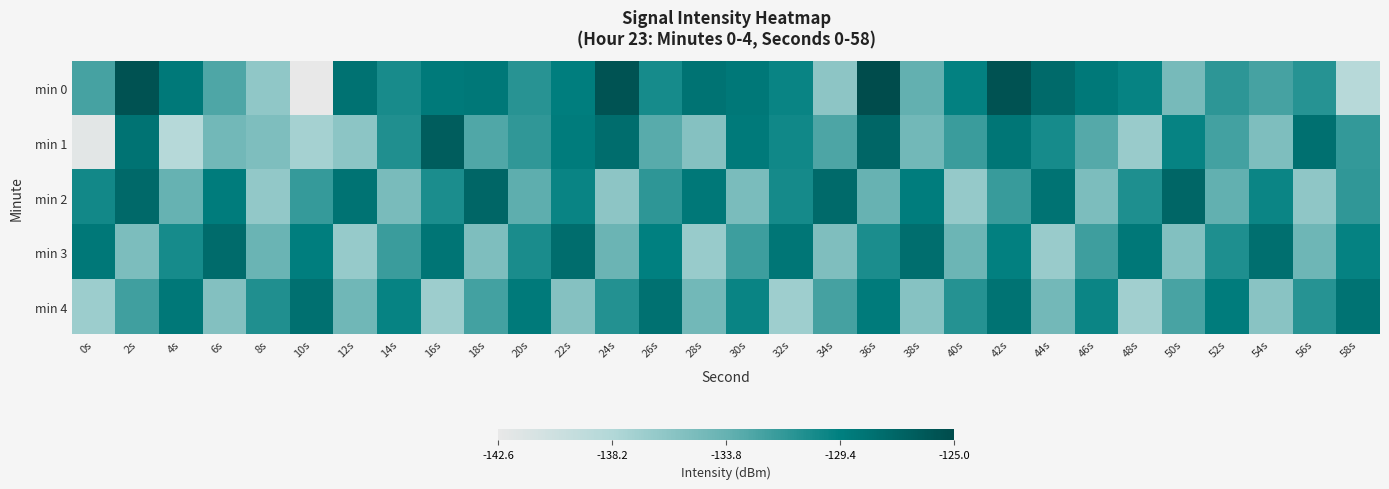

Reading right to left, list all the values displayed in this chart.

min 0: 58s=-138.7	56s=-131.1	54s=-132.5	52s=-131.3	50s=-134.8	48s=-129.7	46s=-128.9	44s=-127.6	42s=-125.6	40s=-129.5	38s=-133.7	36s=-125.0	34s=-136.1	32s=-129.8	30s=-128.7	28s=-128.3	26s=-130.4	24s=-125.6	22s=-129.3	20s=-131.1	18s=-128.7	16s=-129.0	14s=-130.5	12s=-128.2	10s=-142.6	8s=-136.2	6s=-132.8	4s=-128.8	2s=-125.6	0s=-132.4
min 1: 58s=-131.6	56s=-128.1	54s=-135.2	52s=-132.3	50s=-129.7	48s=-136.8	46s=-133.1	44s=-130.4	42s=-128.6	40s=-131.9	38s=-134.5	36s=-127.3	34s=-132.7	32s=-130.1	30s=-128.9	28s=-135.6	26s=-133.2	24s=-127.8	22s=-129.1	20s=-131.5	18s=-132.9	16s=-126.4	14s=-130.8	12s=-136.0	10s=-137.5	8s=-135.2	6s=-134.5	4s=-138.6	2s=-128.4	0s=-142.2
min 2: 58s=-131.5	56s=-136.2	54s=-129.9	52s=-133.6	50s=-127.3	48s=-130.7	46s=-135.1	44s=-128.4	42s=-131.8	40s=-136.5	38s=-129.2	36s=-133.9	34s=-127.6	32s=-130.3	30s=-135.0	28s=-128.7	26s=-131.4	24s=-136.1	22s=-129.8	20s=-133.5	18s=-127.2	16s=-130.6	14s=-134.9	12s=-128.3	10s=-131.7	8s=-136.4	6s=-129.1	4s=-133.8	2s=-127.5	0s=-130.2
min 3: 58s=-129.6	56s=-134.3	54s=-128.0	52s=-130.7	50s=-135.4	48s=-128.7	46s=-132.1	44s=-136.8	42s=-129.5	40s=-134.2	38s=-127.9	36s=-130.6	34s=-135.3	32s=-128.6	30s=-132.0	28s=-136.7	26s=-129.4	24s=-134.1	22s=-127.8	20s=-130.5	18s=-135.2	16s=-128.5	14s=-131.9	12s=-136.6	10s=-129.3	8s=-134.0	6s=-127.7	4s=-130.4	2s=-135.1	0s=-128.8
min 4: 58s=-128.4	56s=-131.1	54s=-135.8	52s=-129.1	50s=-132.5	48s=-137.2	46s=-129.9	44s=-134.6	42s=-128.3	40s=-131.0	38s=-135.7	36s=-129.0	34s=-132.4	32s=-137.1	30s=-129.8	28s=-134.5	26s=-128.2	24s=-130.9	22s=-135.6	20s=-128.9	18s=-132.3	16s=-137.0	14s=-129.7	12s=-134.4	10s=-128.1	8s=-130.8	6s=-135.5	4s=-128.8	2s=-132.2	0s=-136.9